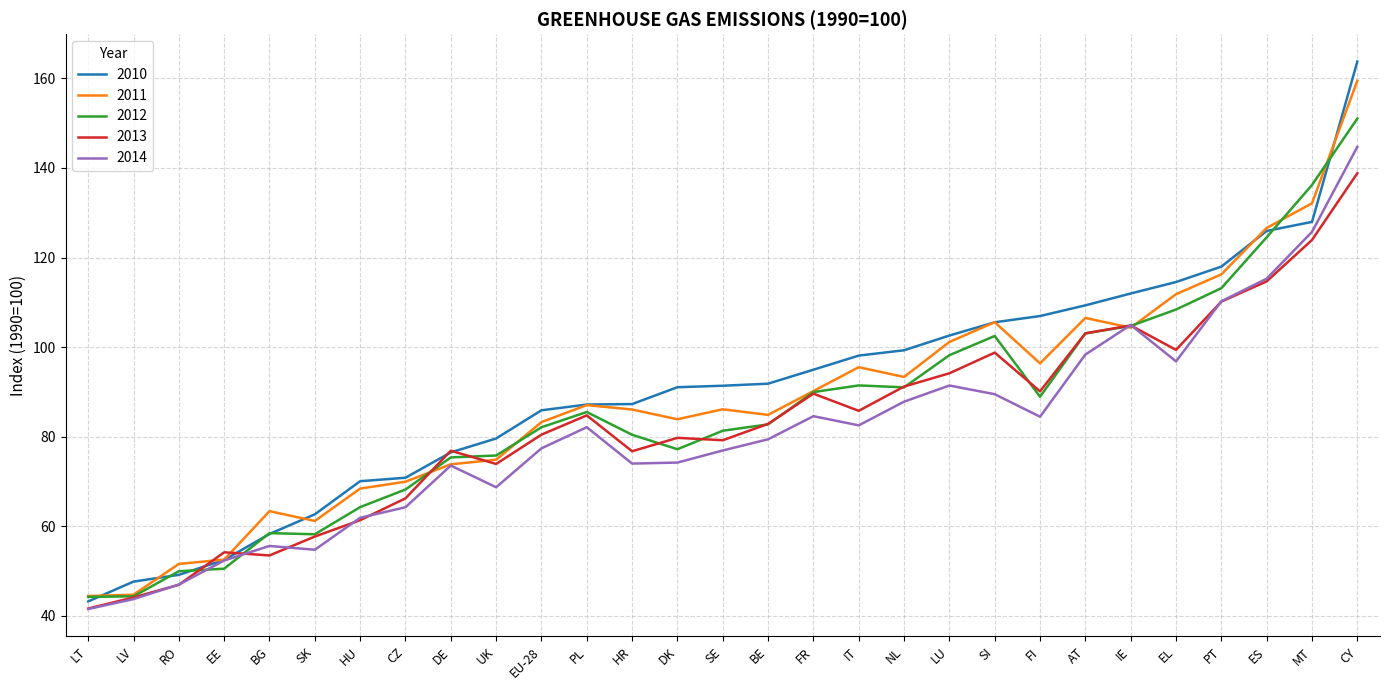

At which category does the chart reach its minimum across all series?

LT